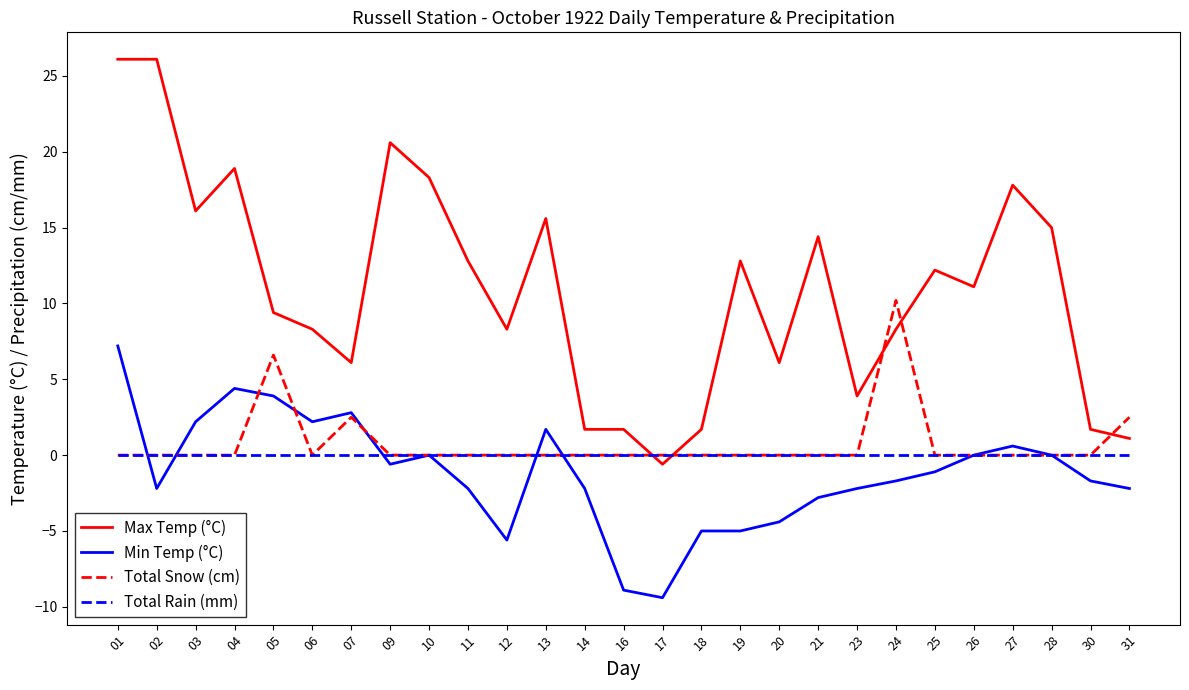

True or false: Min Temp (°C) and Max Temp (°C) intersect in this chart.

False